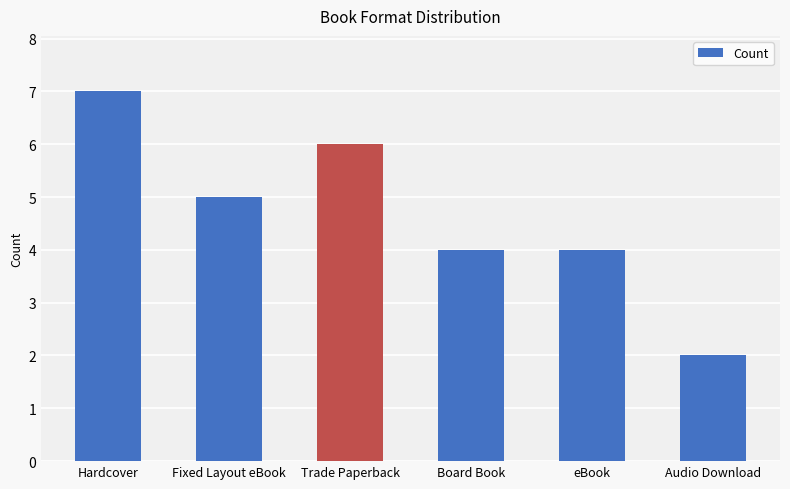

Is it true that the value at Board Book is 4?

True